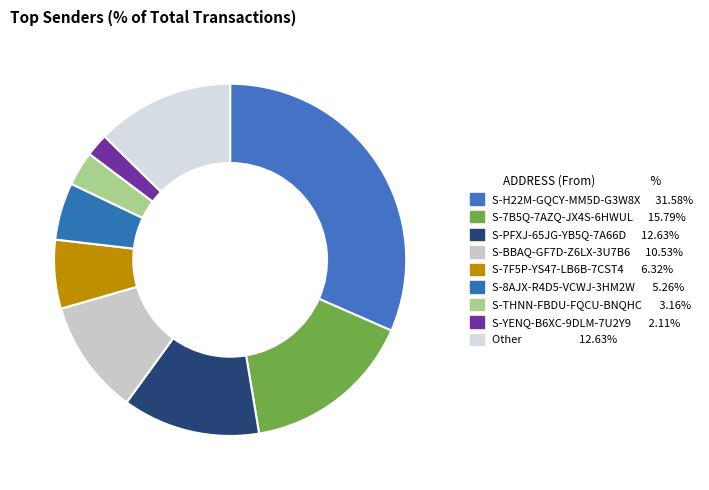

Between S-PFXJ-65JG-YB5Q-7A66D and S-H22M-GQCY-MM5D-G3W8X, which is larger?

S-H22M-GQCY-MM5D-G3W8X